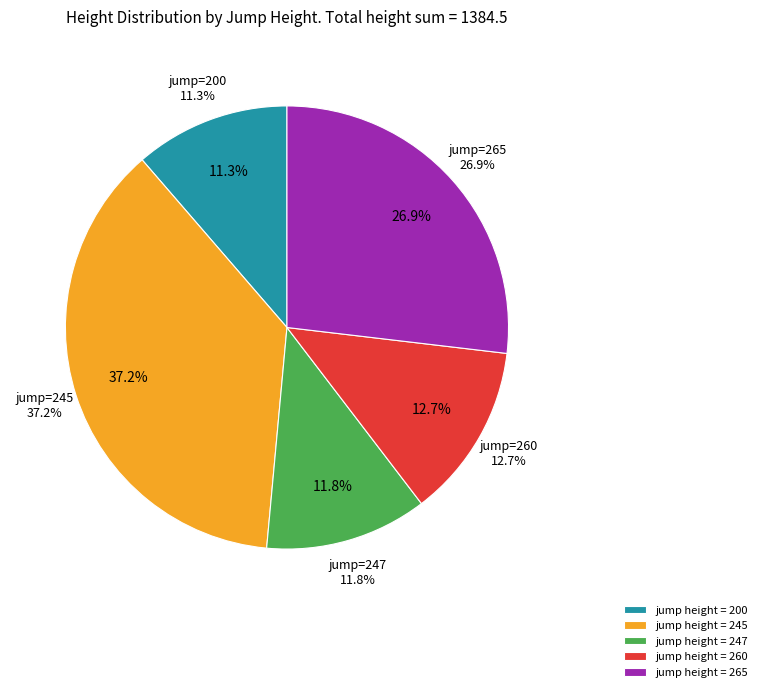

Is there a majority slice in this chart?

No